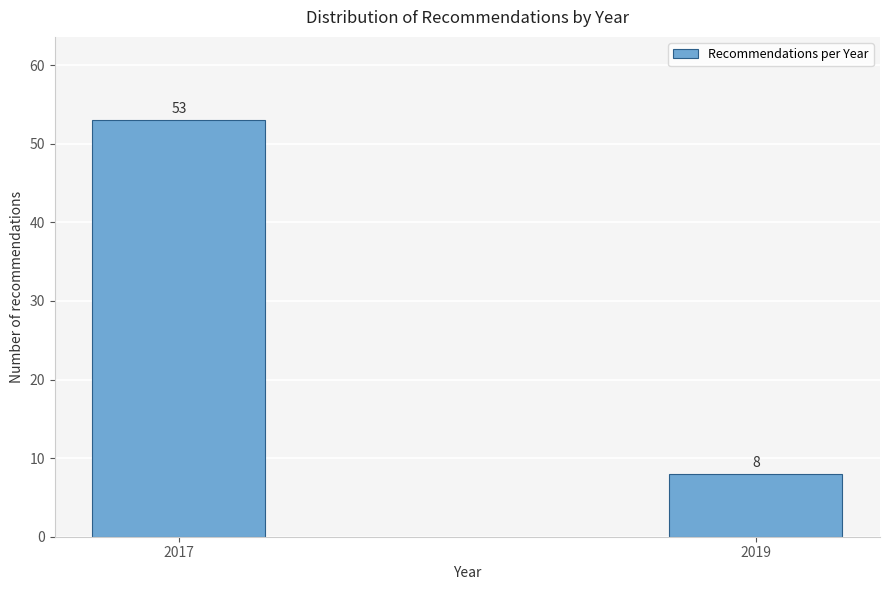

Reading left to right, extract all data points from this chart.

53	8